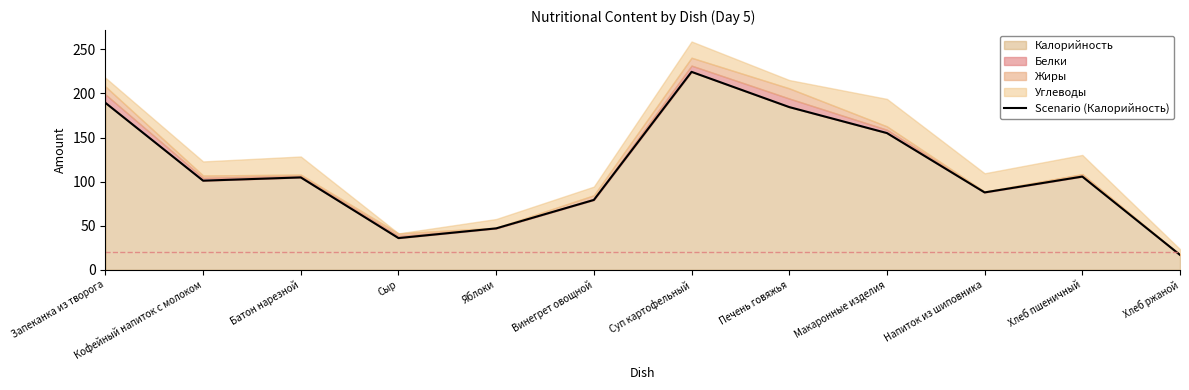

At which category does the data reach its first local valley?

Кофейный напиток с молоком